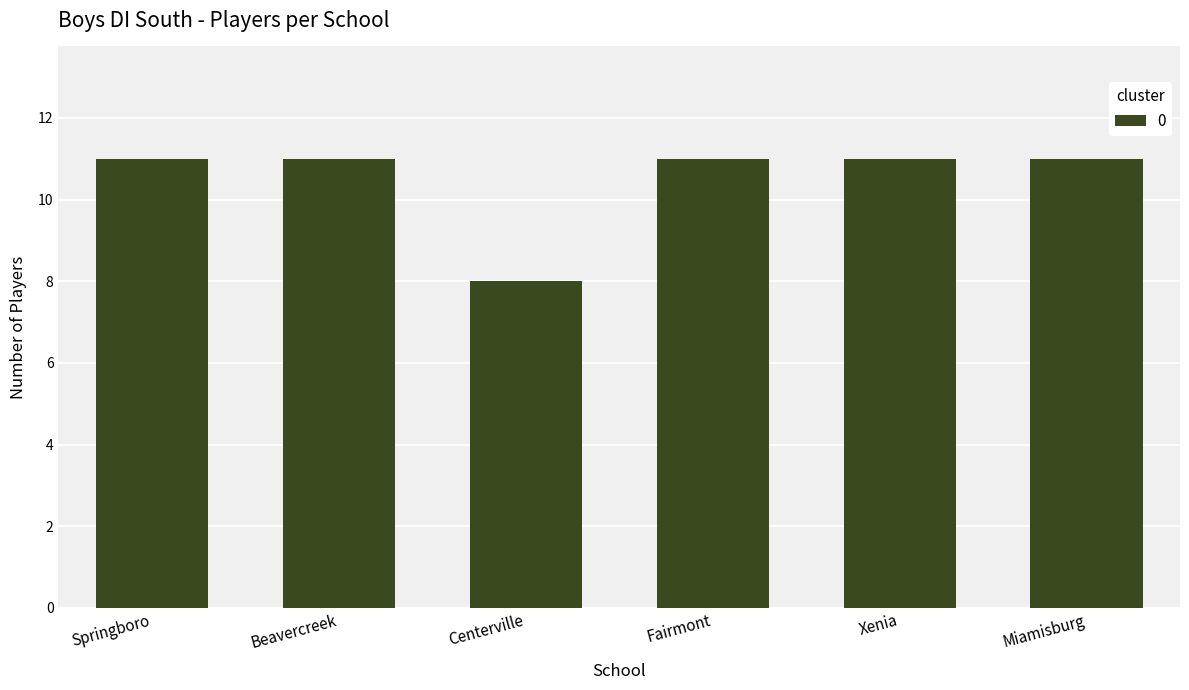

What is the sum of all values?

63